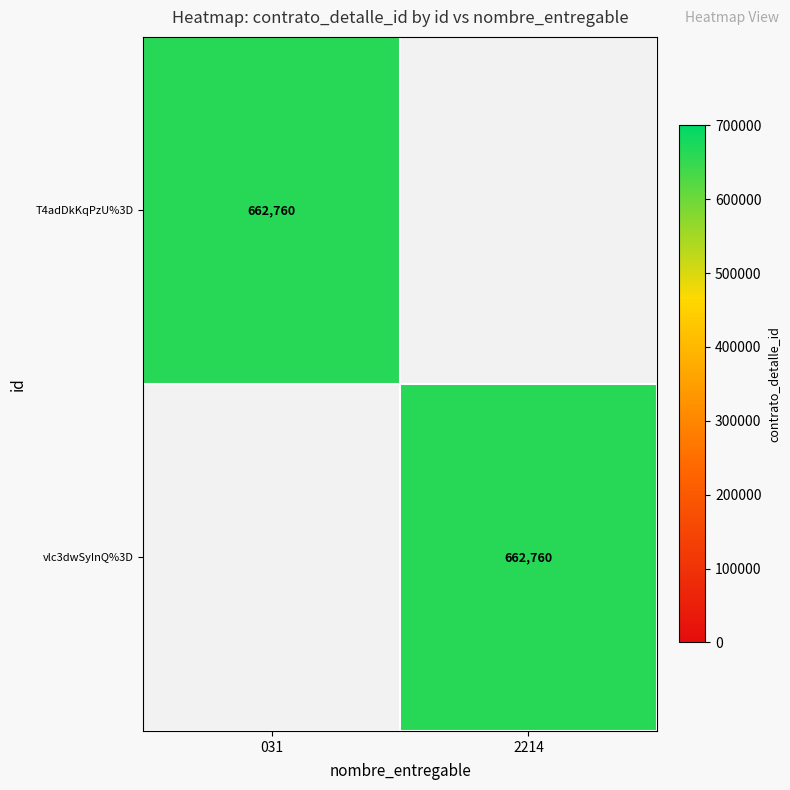

What is the total value across all series at 031?

662760